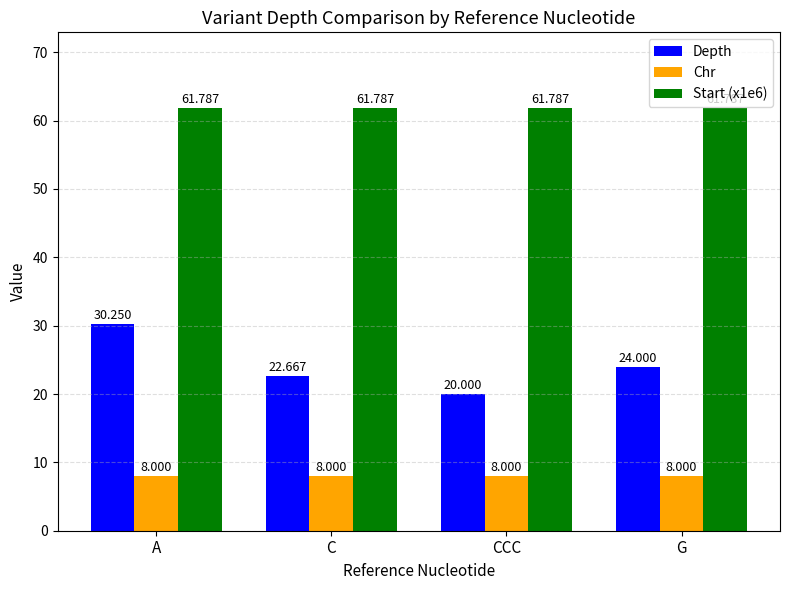

How many data points does each series have?

4